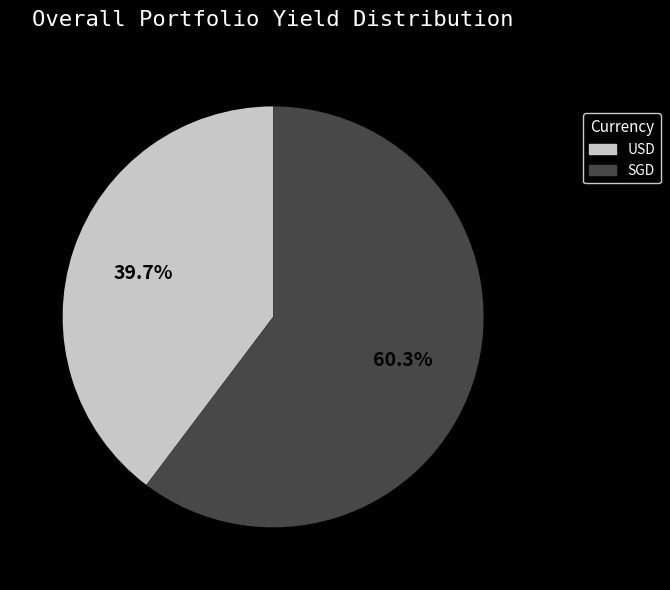

To the nearest percent, what portion does SGD represent?

60%